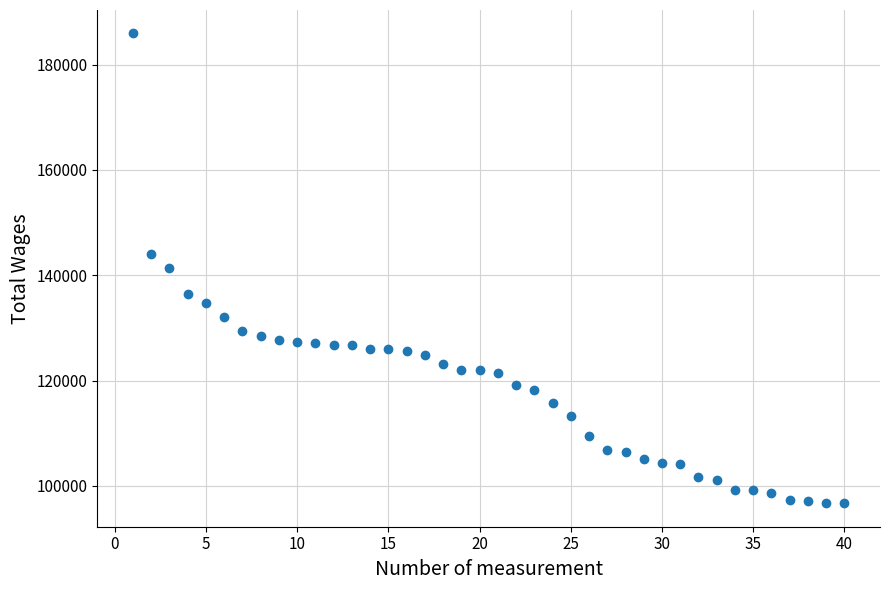

What is the range of X values (max minus min)?

39